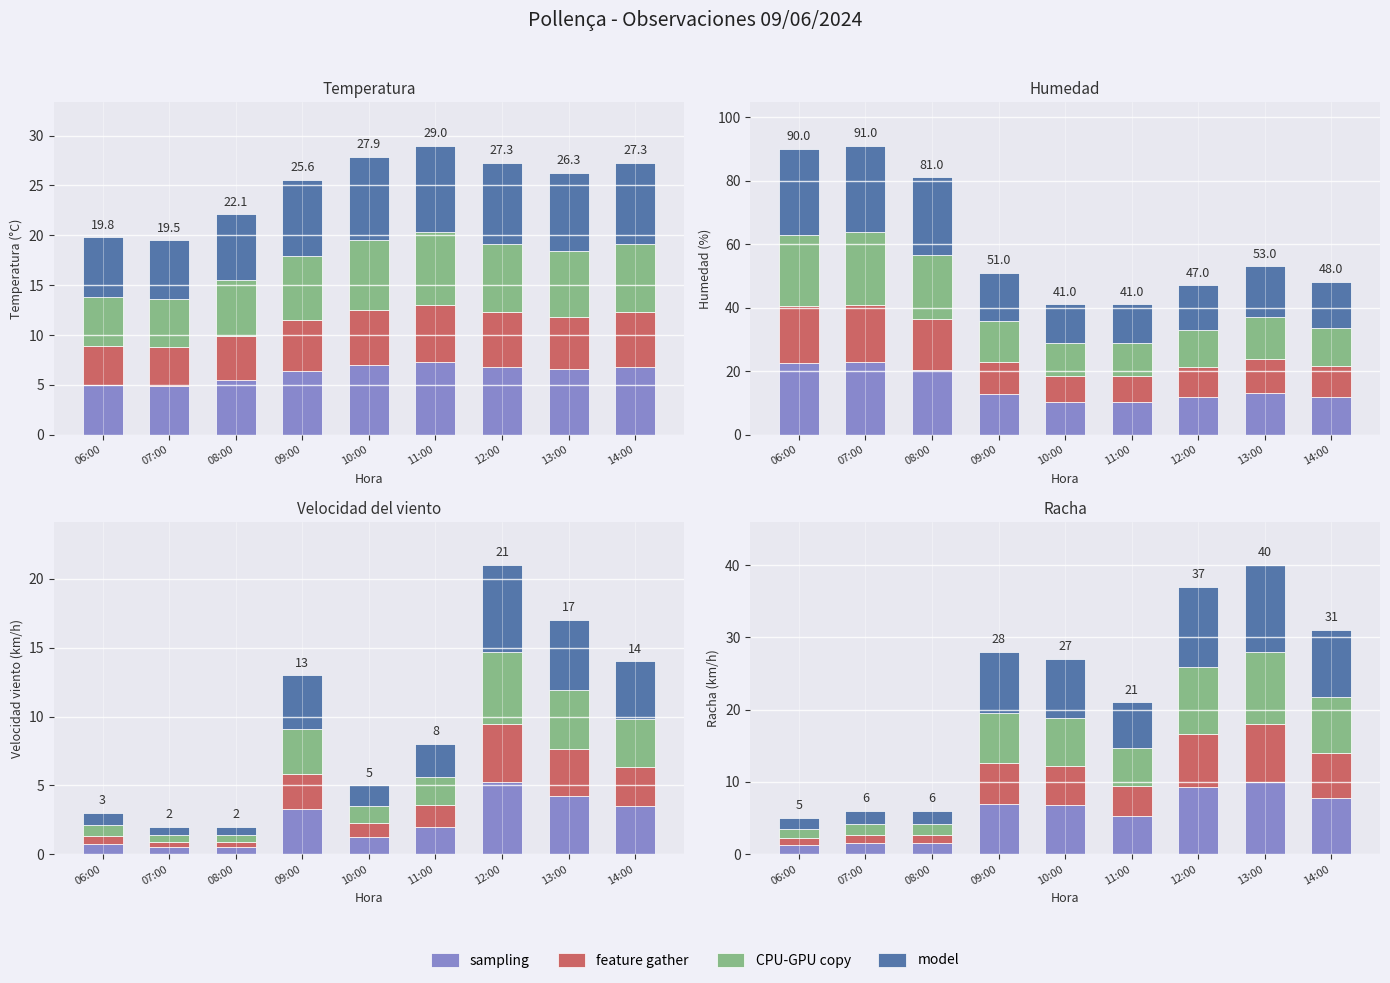

At which category is the sum across all series the highest?

11:00